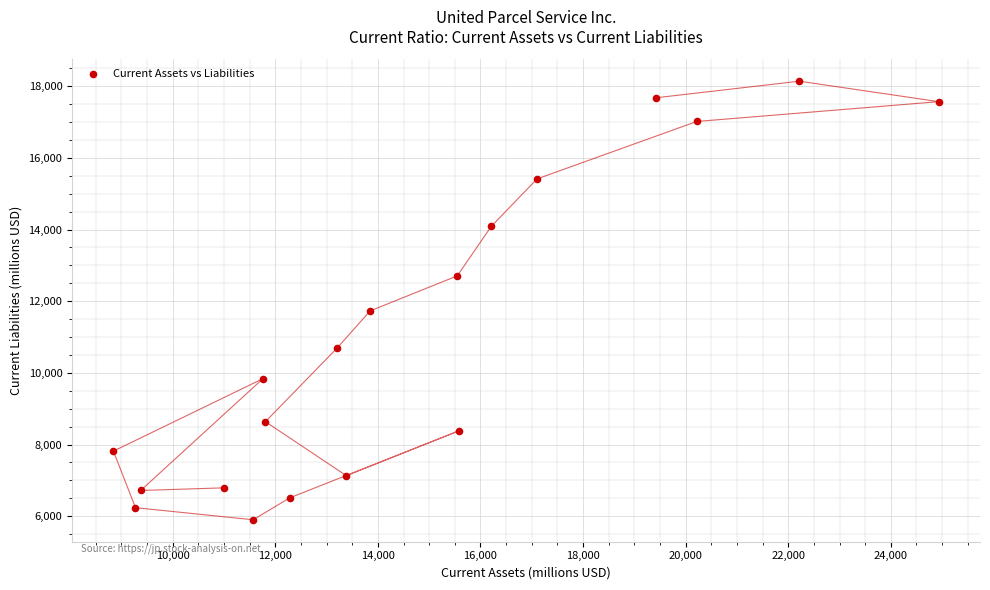

What Y value in the scatter plot is closest to 12021?

11730